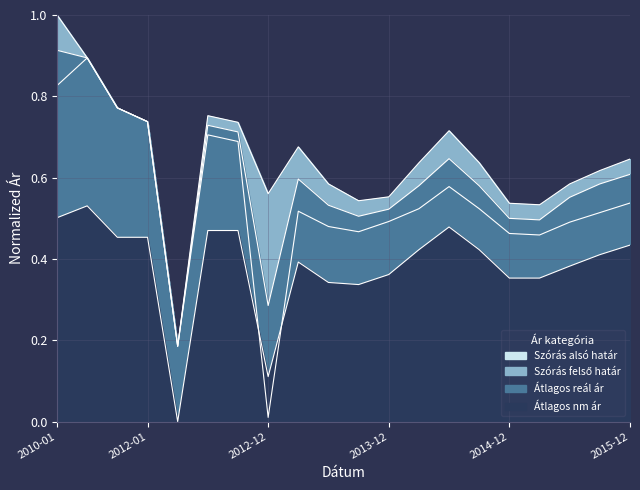

What is the label of the 1st point from the left?

2010-01